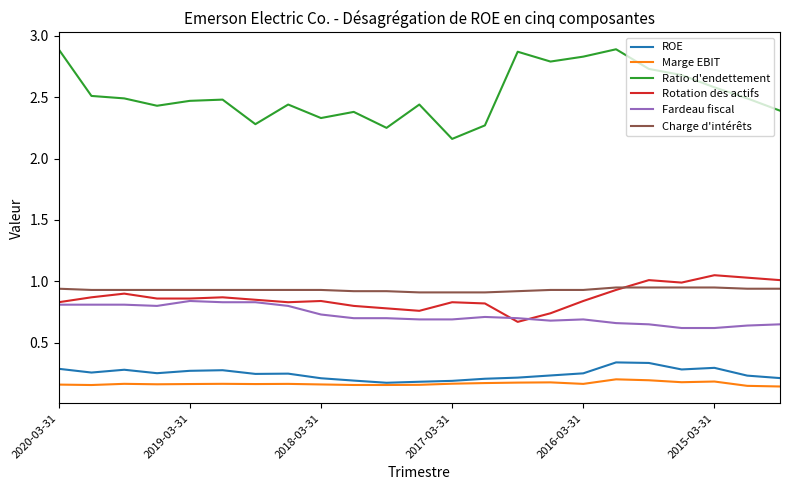

True or false: Marge EBIT has more than 1 points higher than both neighbors.

True